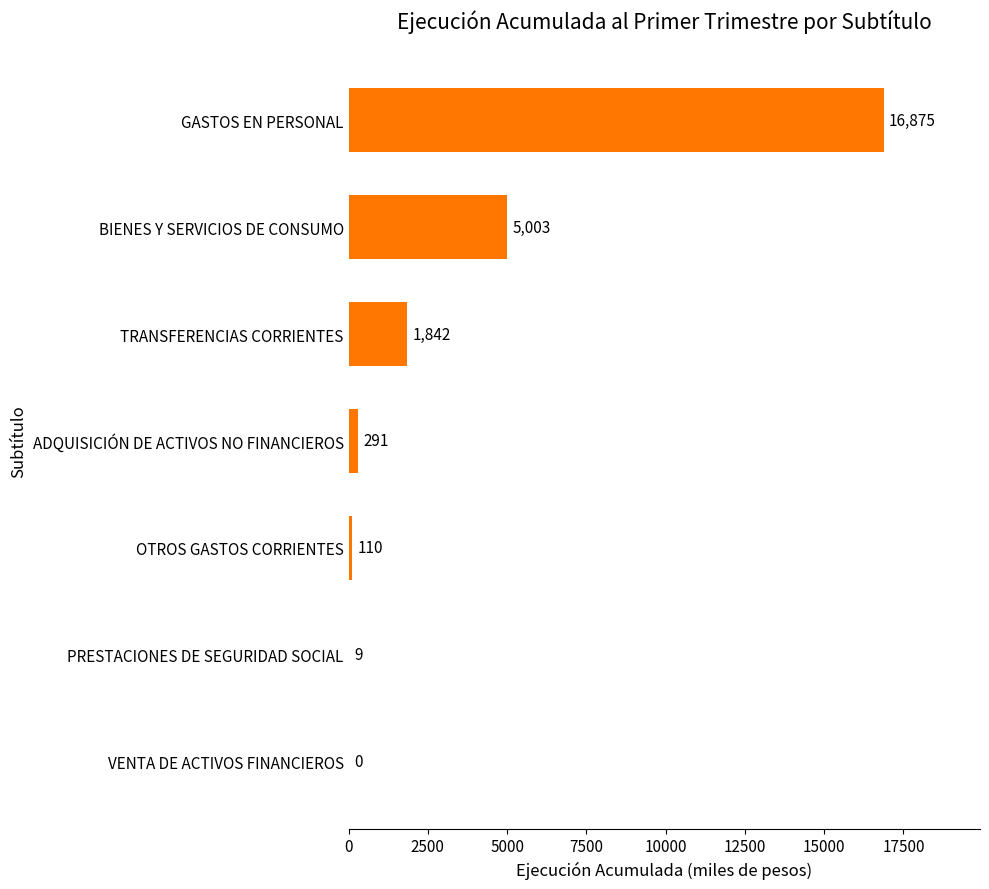

True or false: the data shows 1842 at TRANSFERENCIAS CORRIENTES.

True